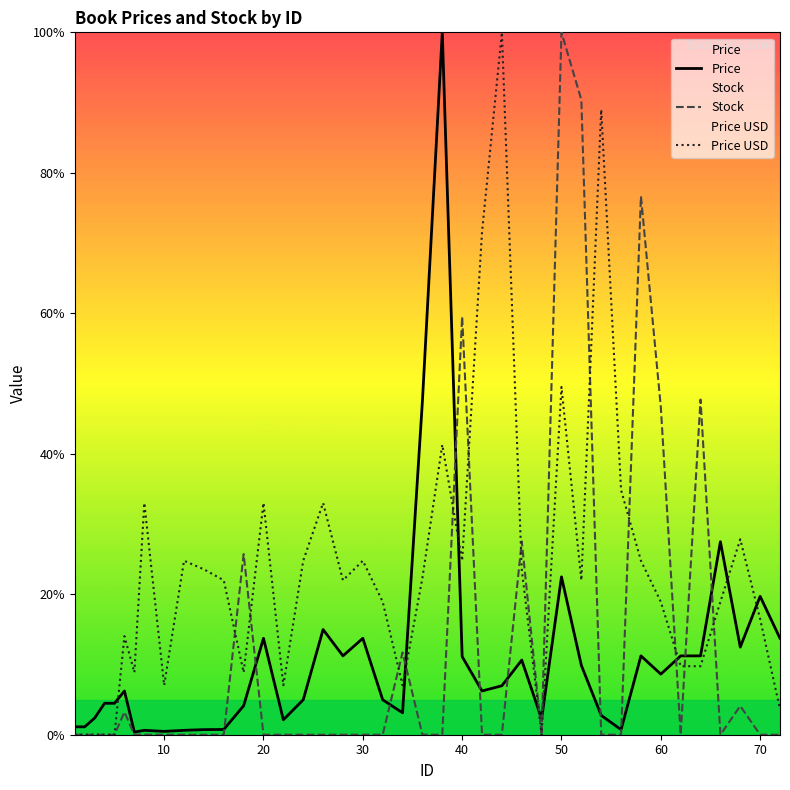

How many times do Price USD and Price cross each other?

8